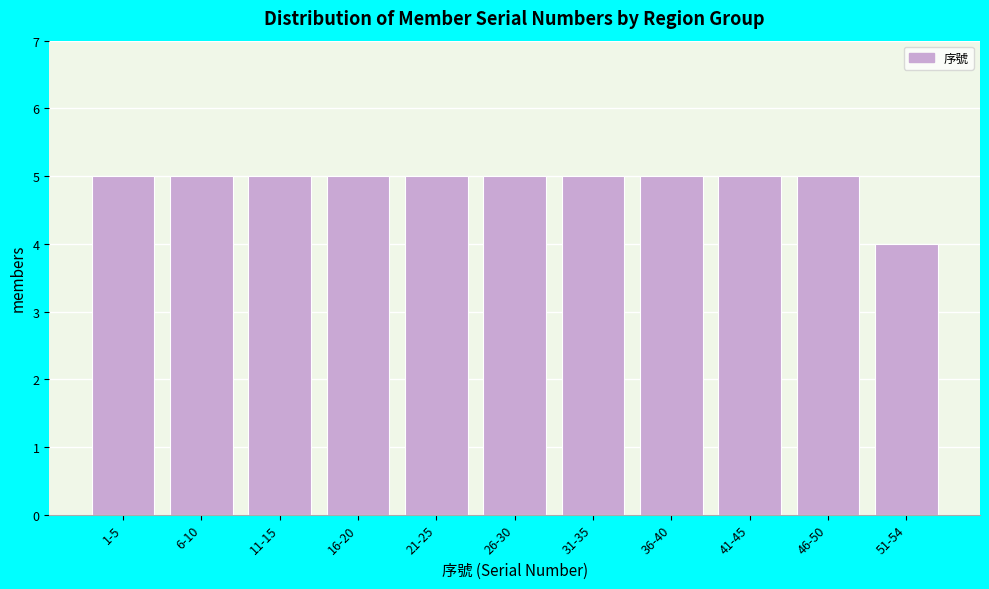

Reading left to right, what are all the values shown in this chart?

1-5=5	6-10=5	11-15=5	16-20=5	21-25=5	26-30=5	31-35=5	36-40=5	41-45=5	46-50=5	51-54=4